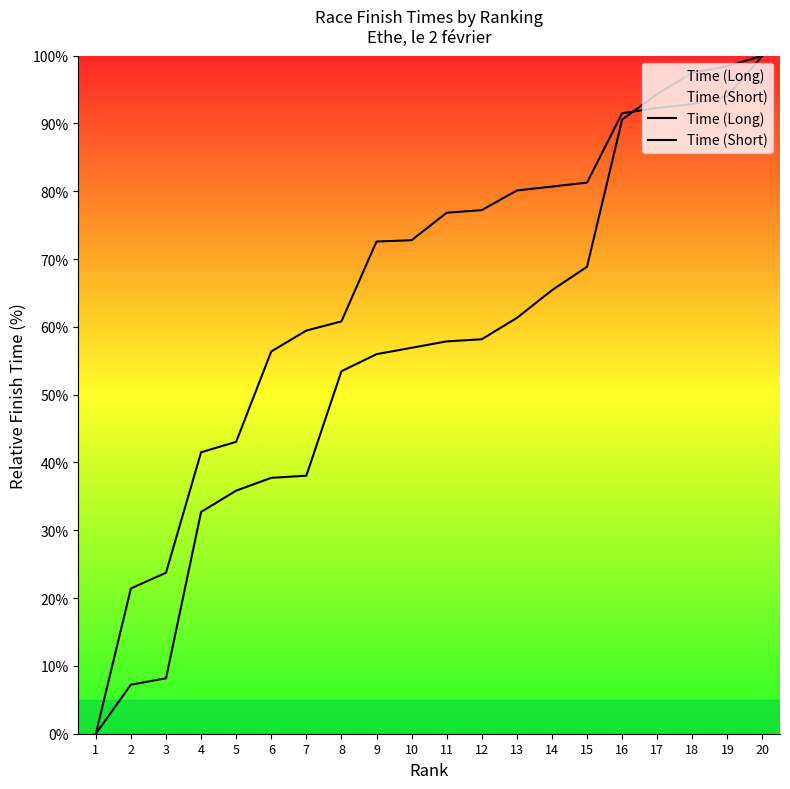

What is the difference between the Time (Short) values at 13 and 18?

36.2